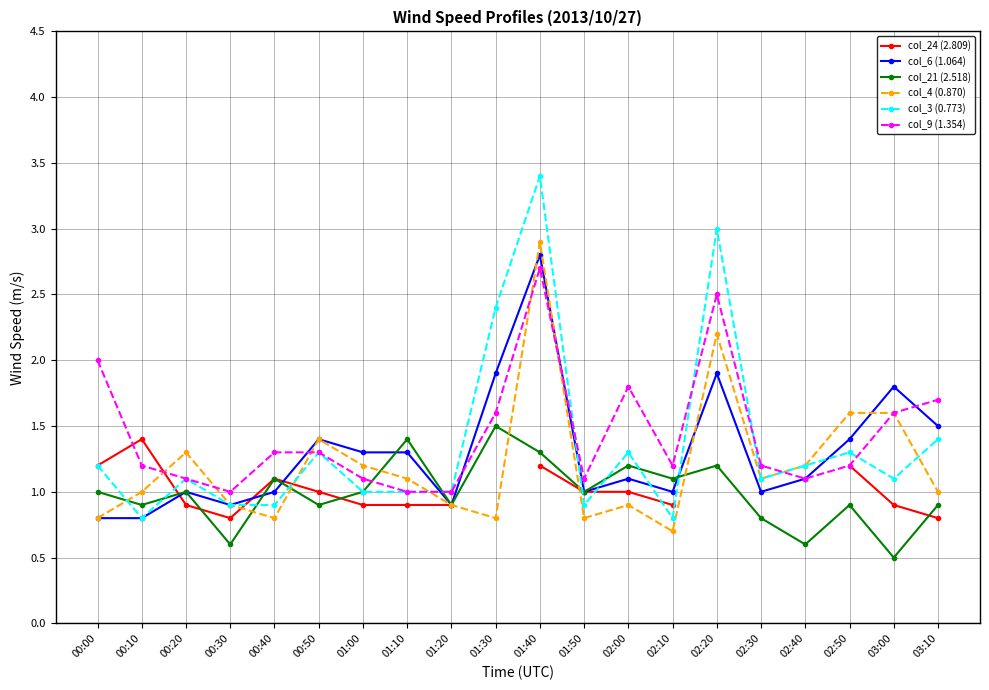

How many data points in col_6 (1.064) are less than 1?

4